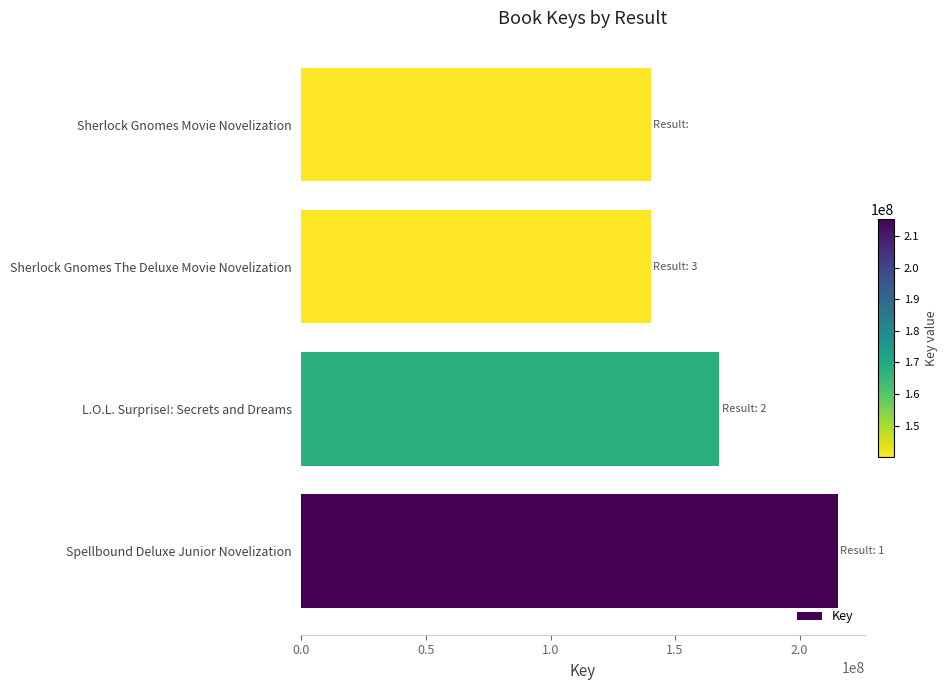

Between L.O.L. Surprise!: Secrets and Dreams and Spellbound Deluxe Junior Novelization, which is larger?

Spellbound Deluxe Junior Novelization